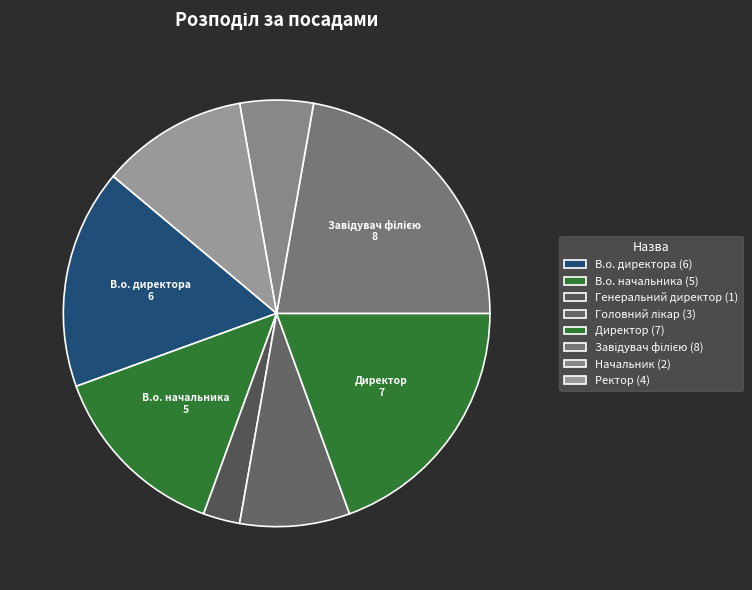

Does Ректор represent more than half of the total?

No